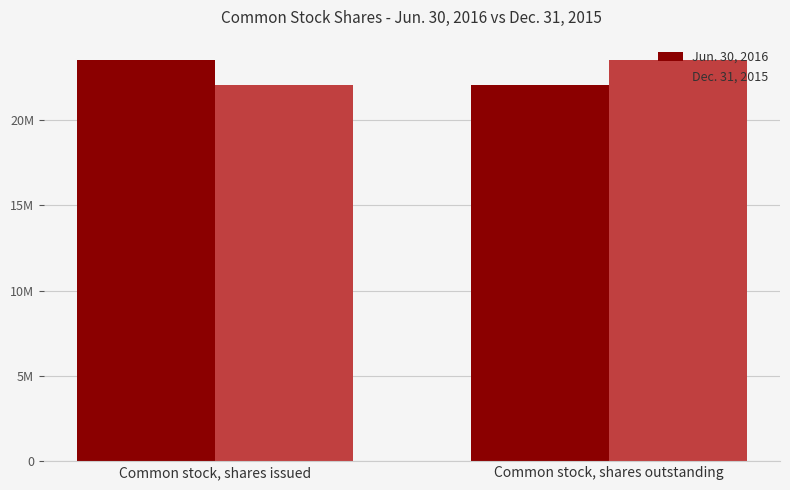

What position from the right is Common stock, shares issued?

2